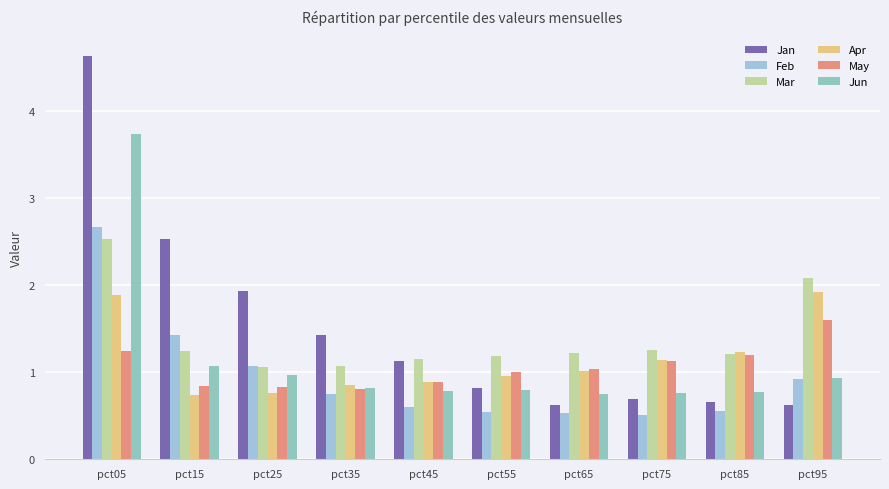

Is it true that May equals 1.4 at pct15?

False